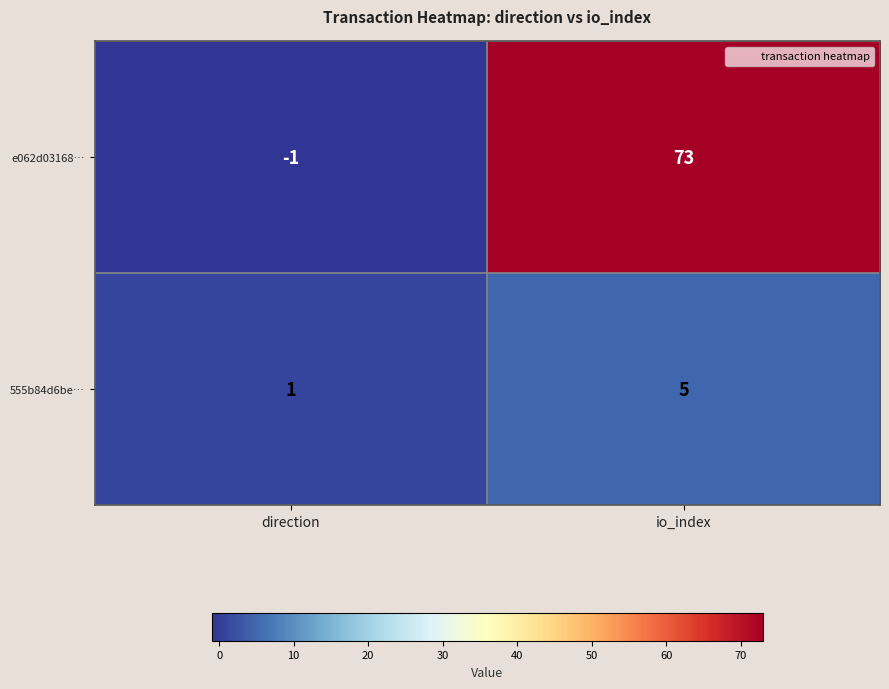

Which category has the lowest value across all series?

direction